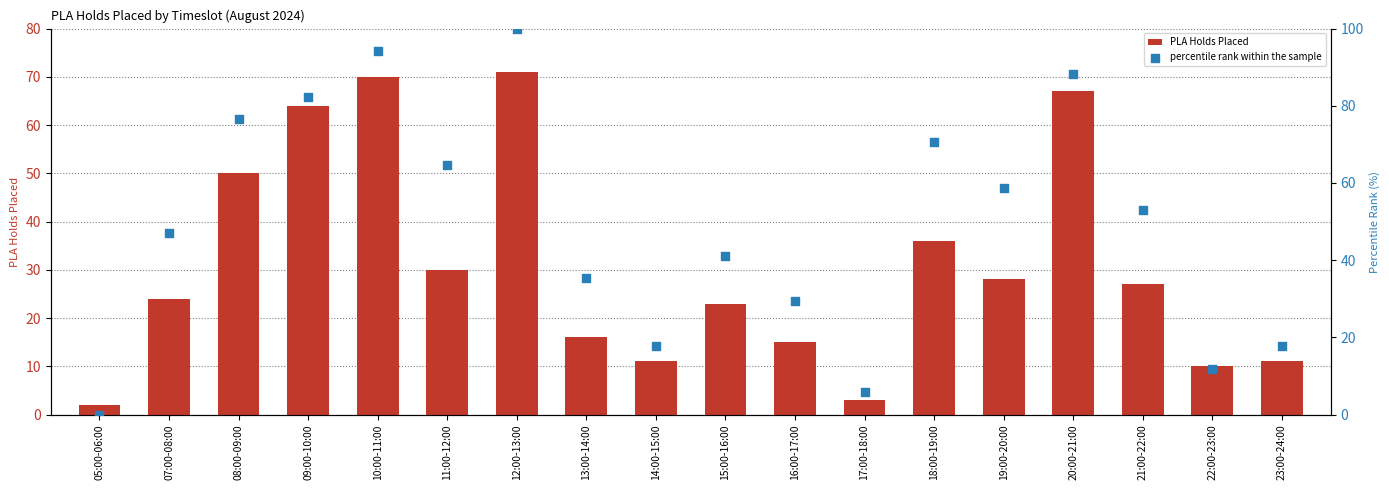

What is the total value across all series at 08:00-09:00?

126.5